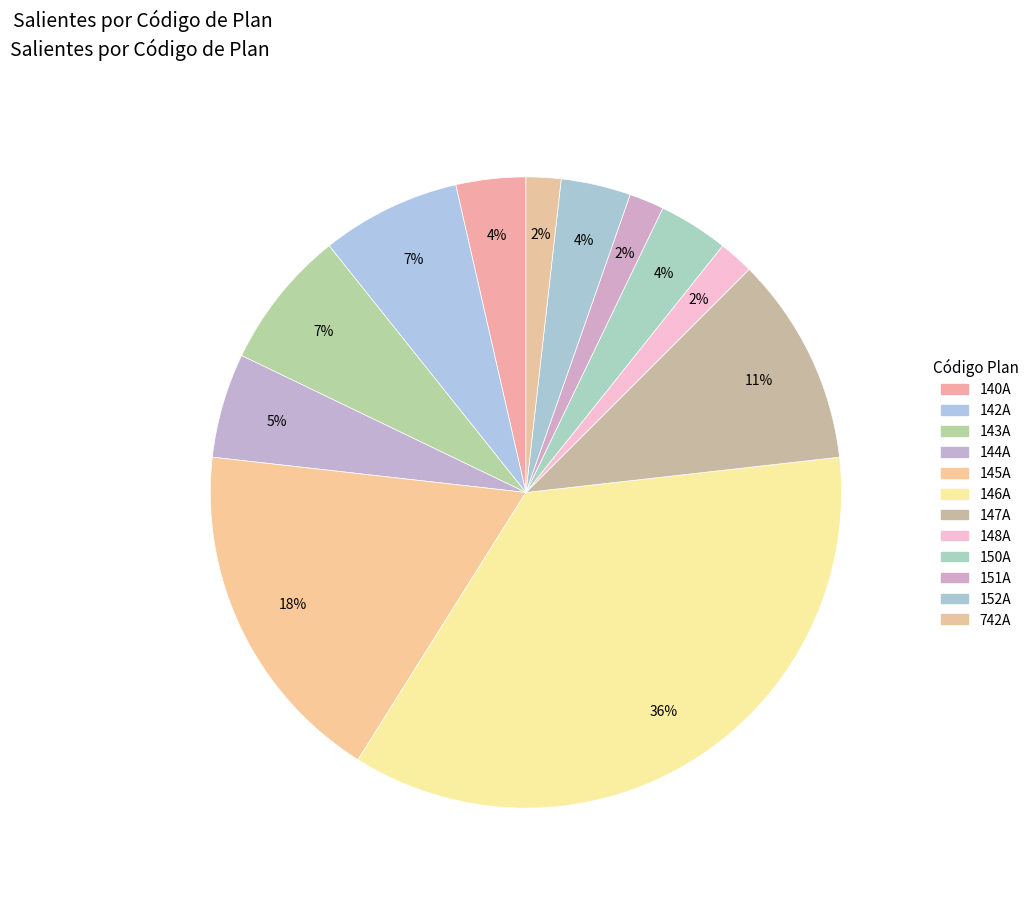

How many slices are in this pie chart?

12